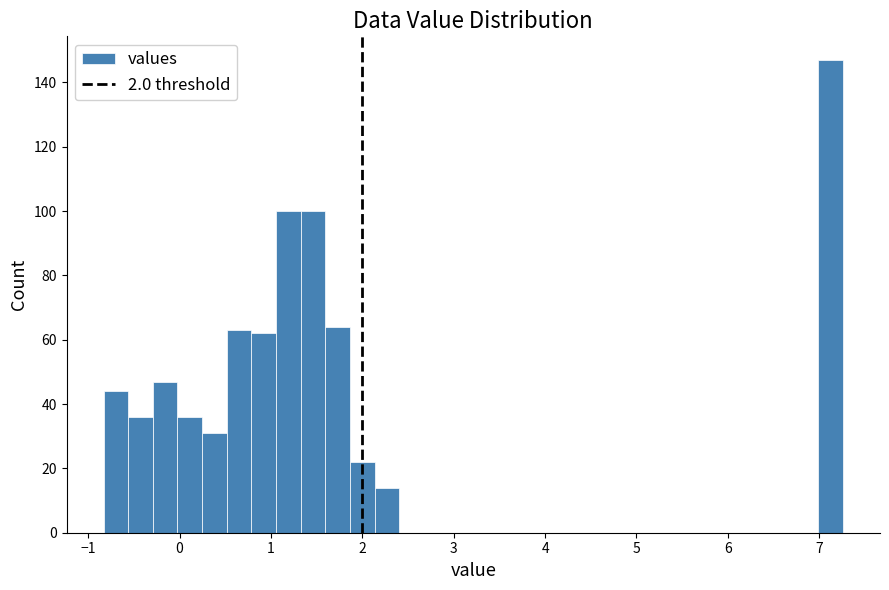

Read against the x-axis, roughly where is the centre of the tallest bar?

7.1